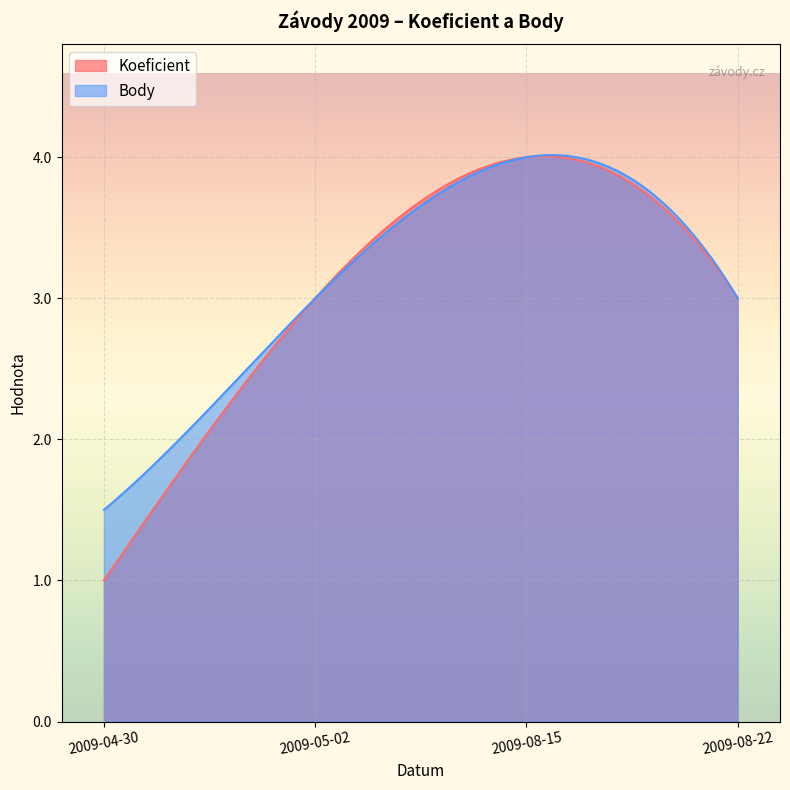

What is the minimum value shown in the chart?

1.0